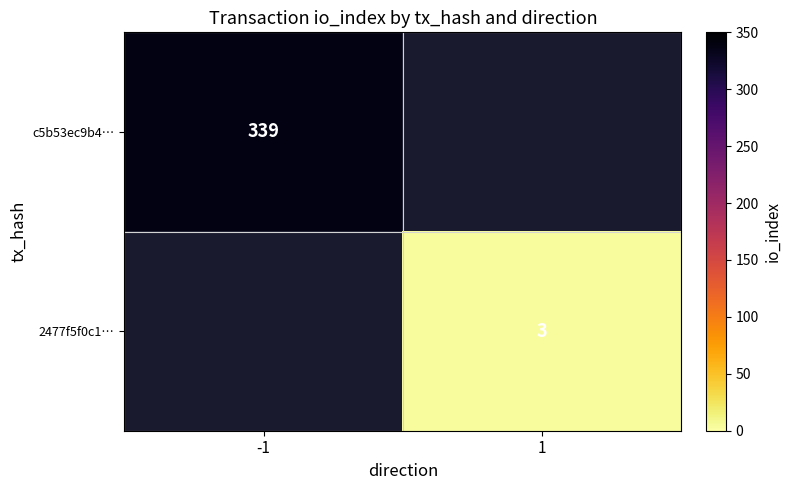

At how many categories does at least one series exceed 147?

1